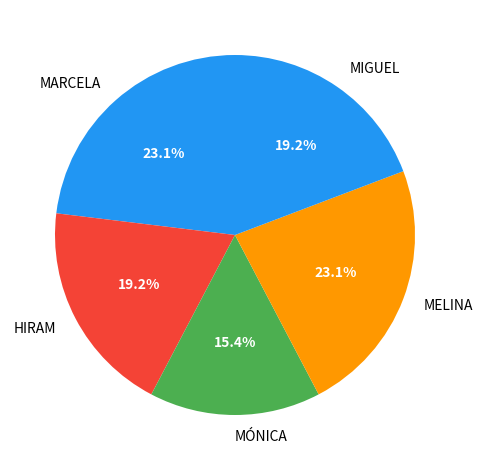

Approximately how many times larger is the value at MELINA compared to MIGUEL?

1.2